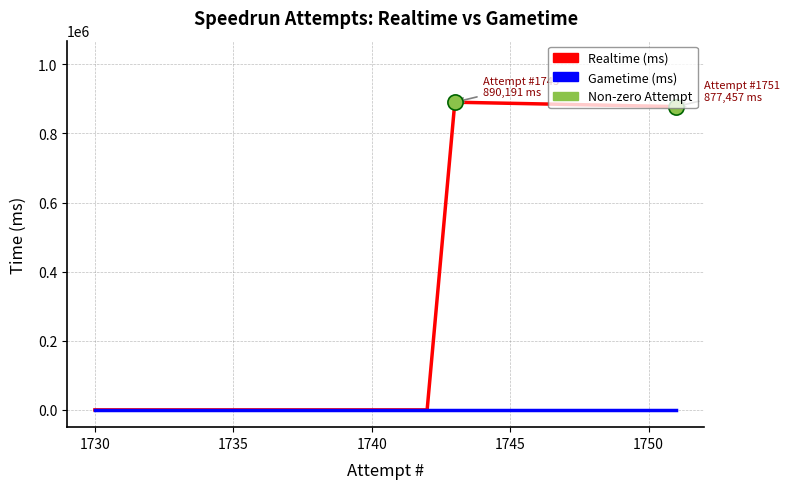

What are all the series names shown in the legend?

Realtime (ms), Gametime (ms)